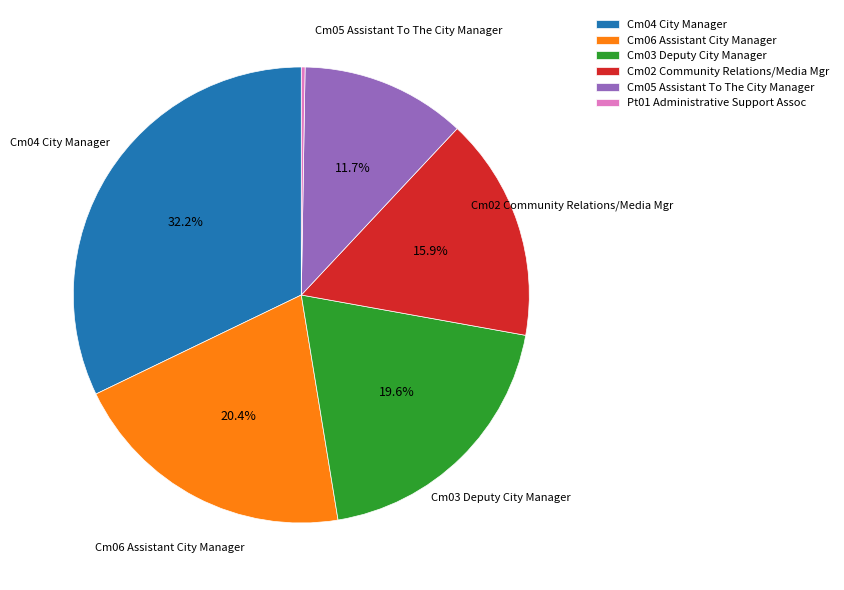

To the nearest percent, what percentage of the pie is Cm06 Assistant City Manager?

20%